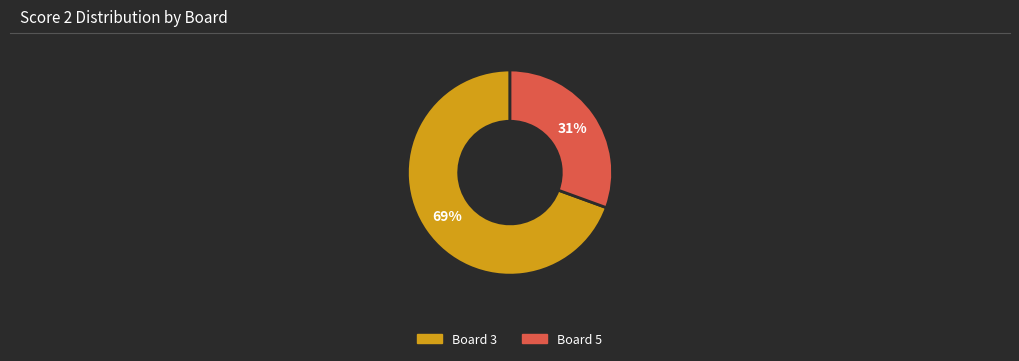

Does any single category account for the majority?

Yes